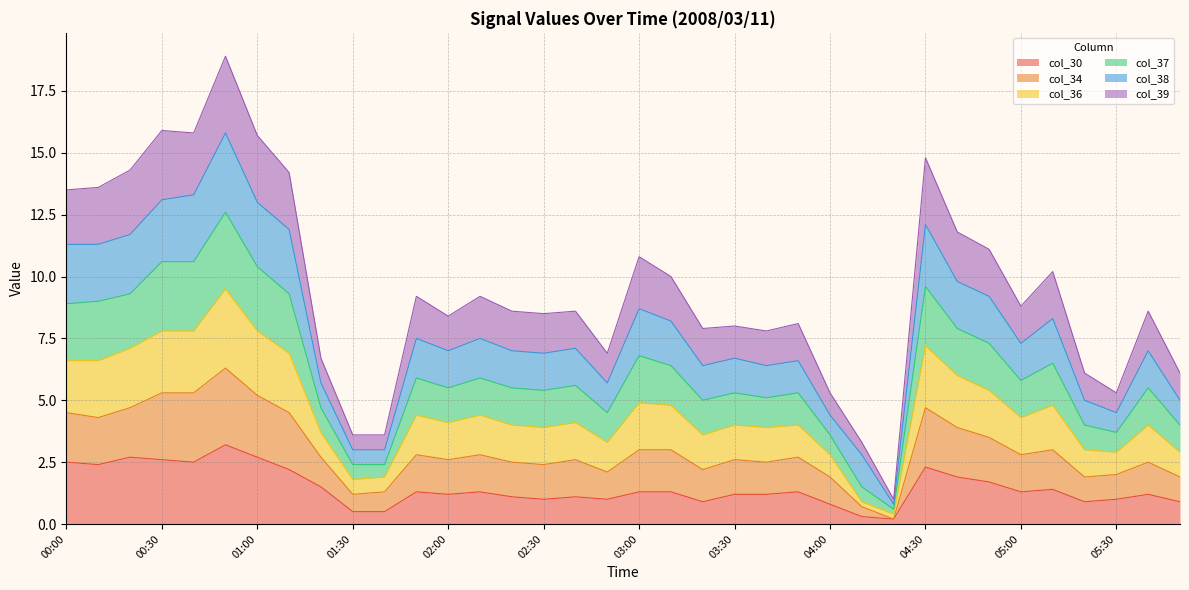

What is the maximum value for col_30?

3.2